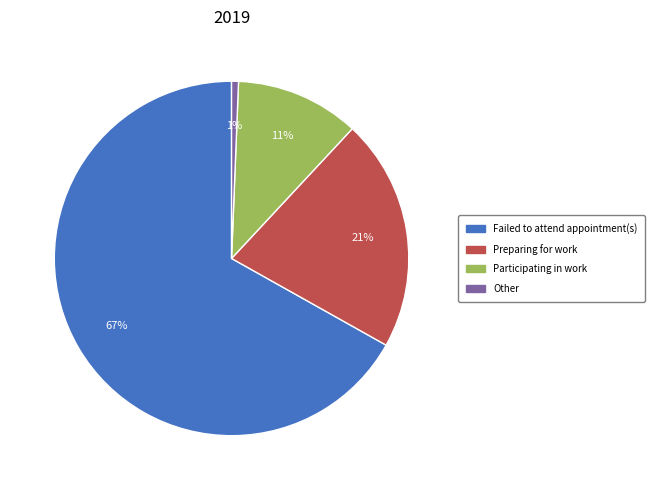

Do Failed to attend appointment(s) and Participating in work together represent more than half of the pie?

Yes